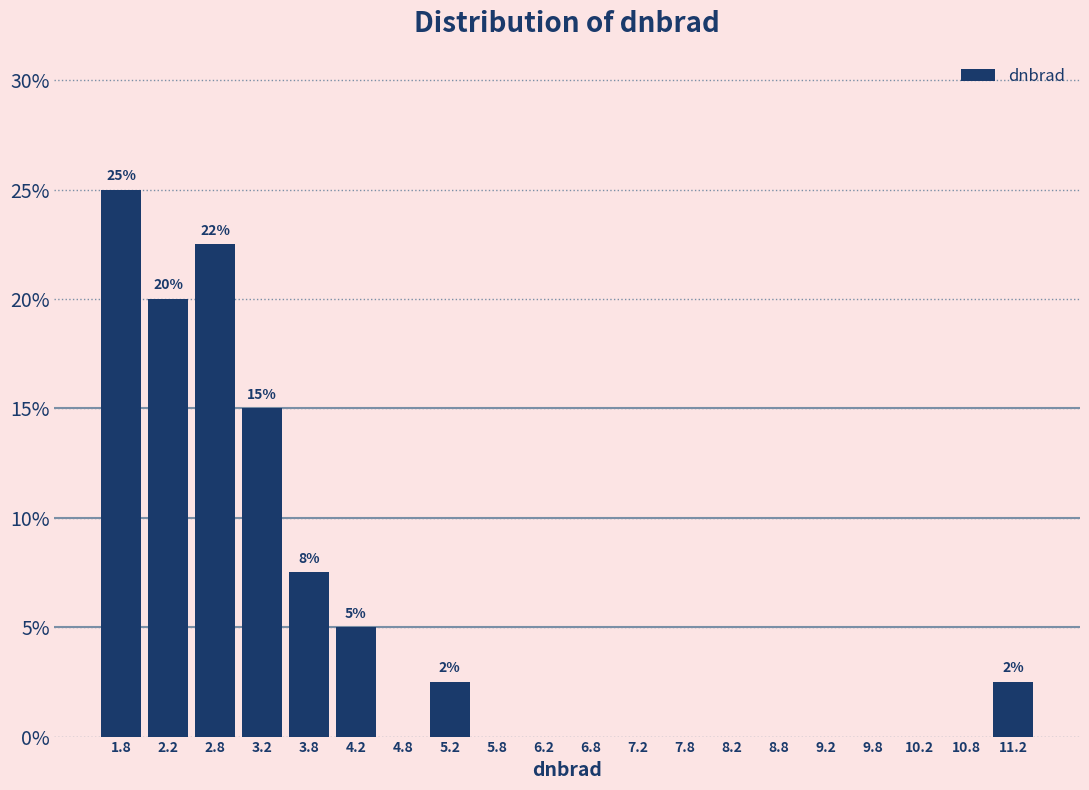

Which range on the x-axis has the tallest bar?

1.5 to 2.0